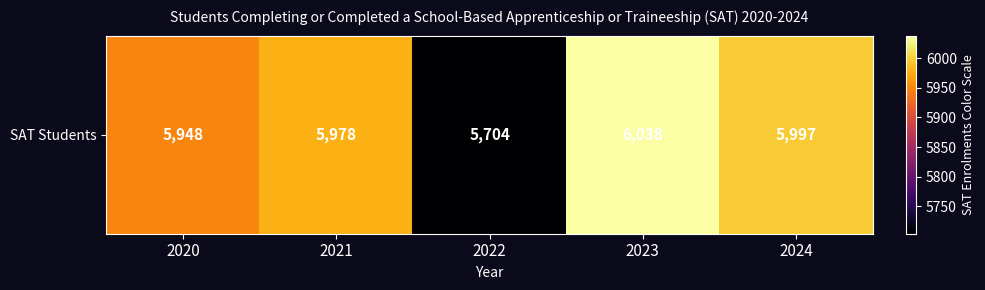

What is the minimum value shown in the chart?

5704